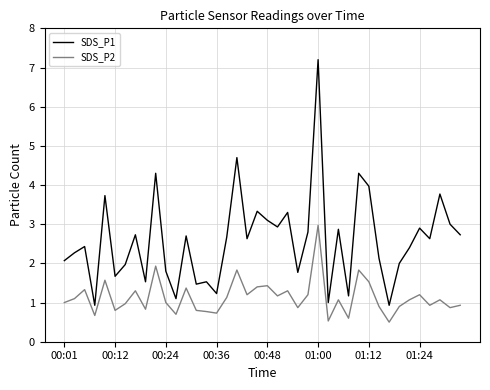

Which series has the largest total across all categories?

SDS_P1